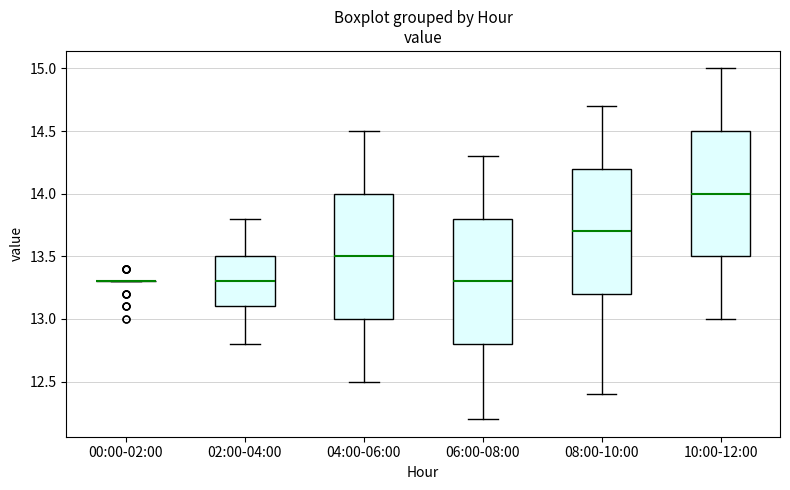

Reading left to right, read every box against the y-axis: the position of its median line, the range the box covers, and the ends of its whiskers. The values are not printed on the chart, so give them approximately, as read against the axis.

00:00-02:00: box collapsed to a line at 13.3, whiskers 13.3 to 13.3
02:00-04:00: median 13.3, box 13.1 to 13.5, whiskers 12.8 to 13.8
04:00-06:00: median 13.5, box 13.0 to 14.0, whiskers 12.5 to 14.5
06:00-08:00: median 13.3, box 12.8 to 13.8, whiskers 12.2 to 14.3
08:00-10:00: median 13.7, box 13.2 to 14.2, whiskers 12.4 to 14.7
10:00-12:00: median 14.0, box 13.5 to 14.5, whiskers 13.0 to 15.0